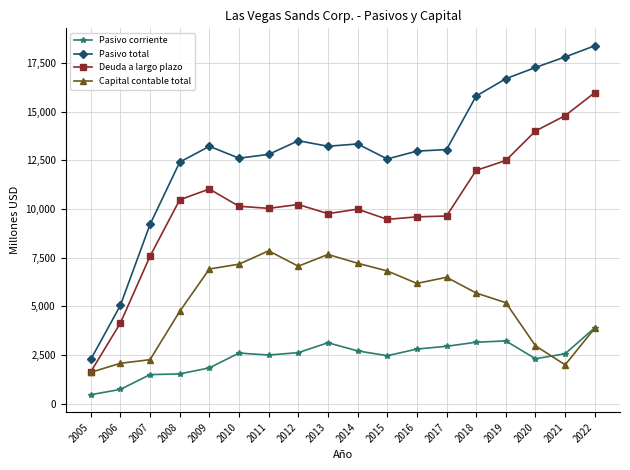

Which series has the widest spread of values?

Pasivo total